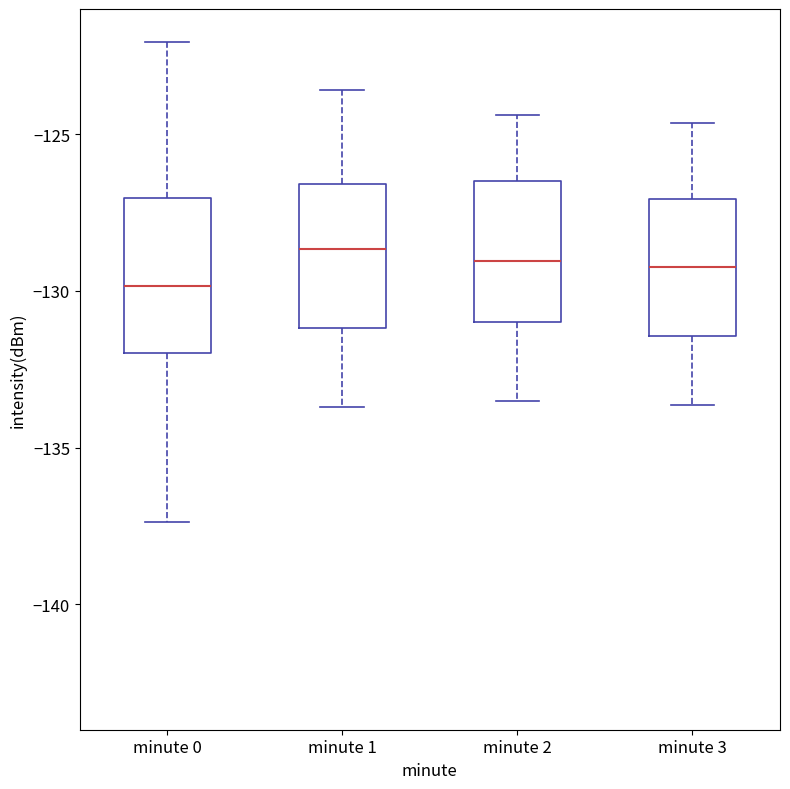

Where does the lower whisker of the box for minute 2 end on the y-axis? The values are not printed on the chart, so give them approximately, as read against the axis.

-133.5